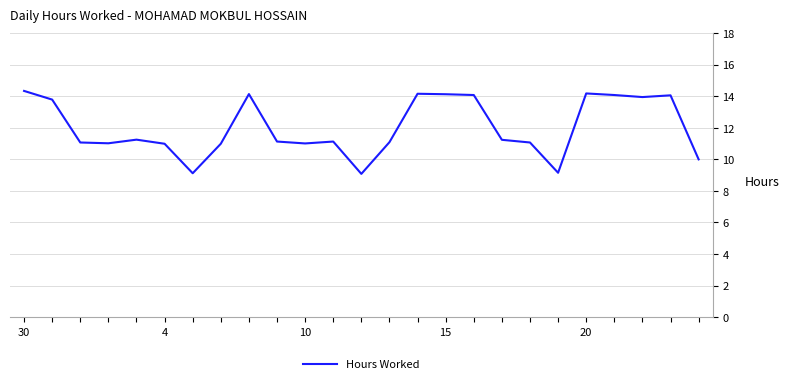

What is the difference between the maximum and minimum values?

5.3